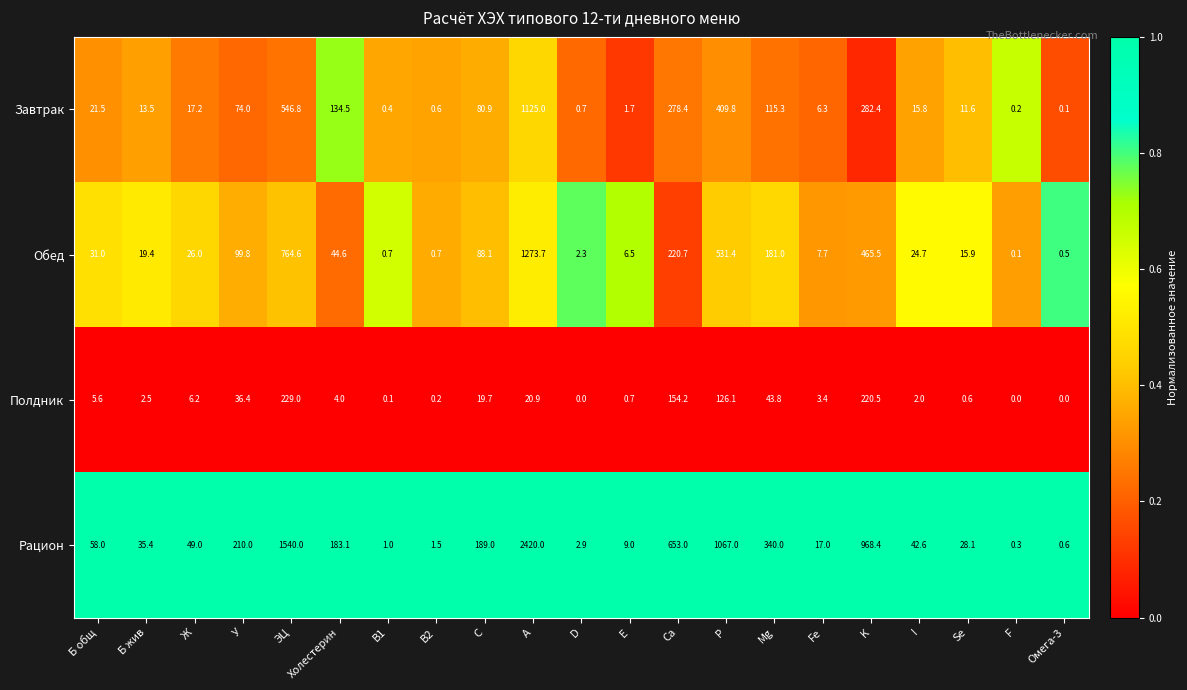

What is the spread (max minus min) of values at D?

2.9